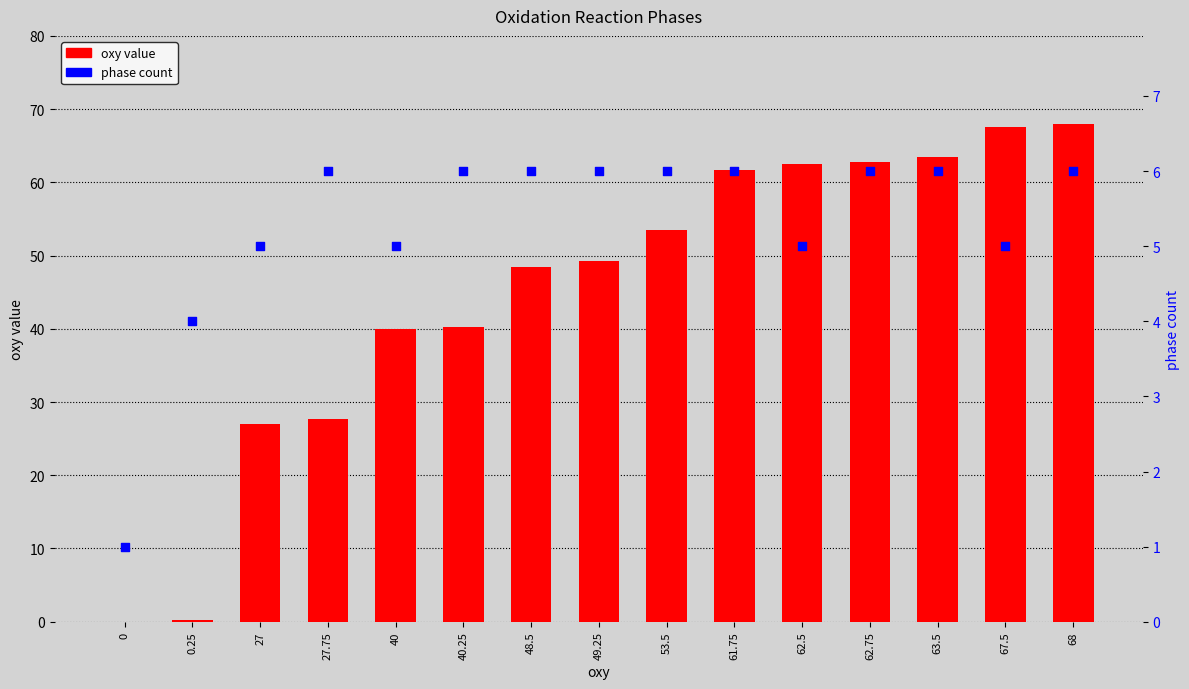

What is the total value across all series at 40.25?

46.2